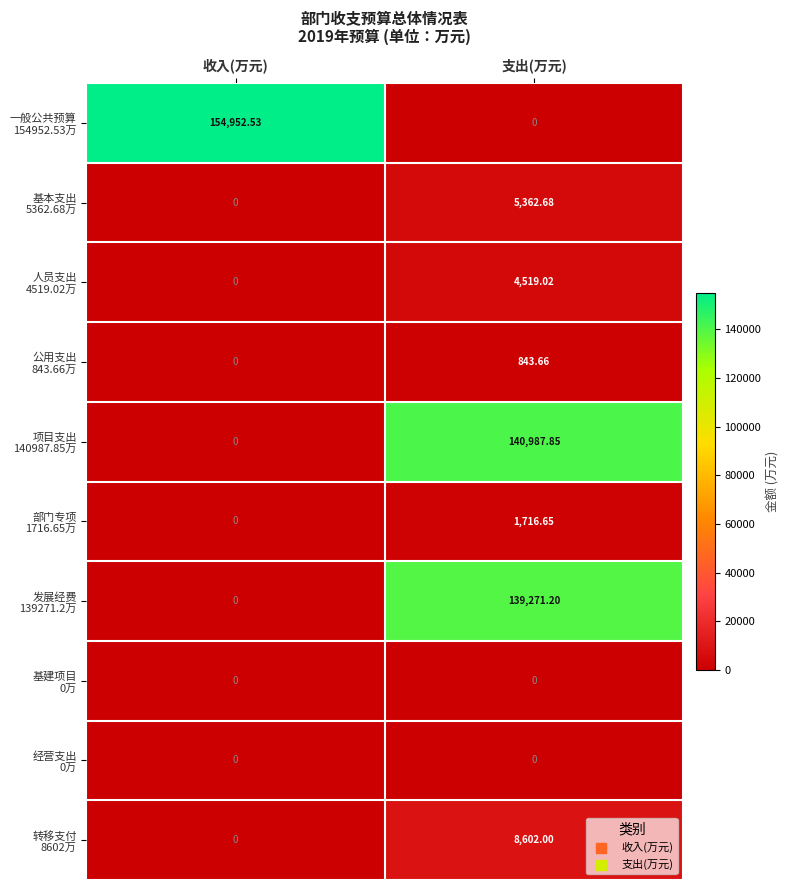

At which category is the sum across all series the highest?

支出(万元)